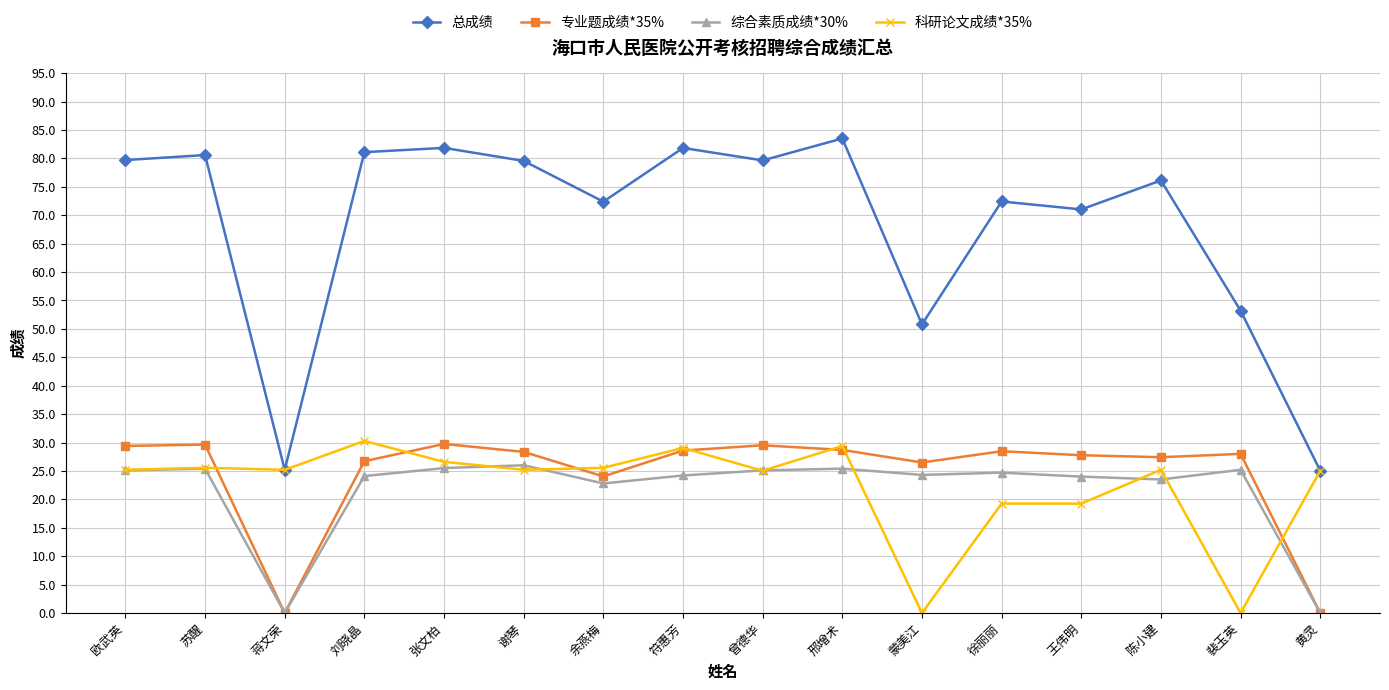

Is this an area chart (filled region under the line)?

No